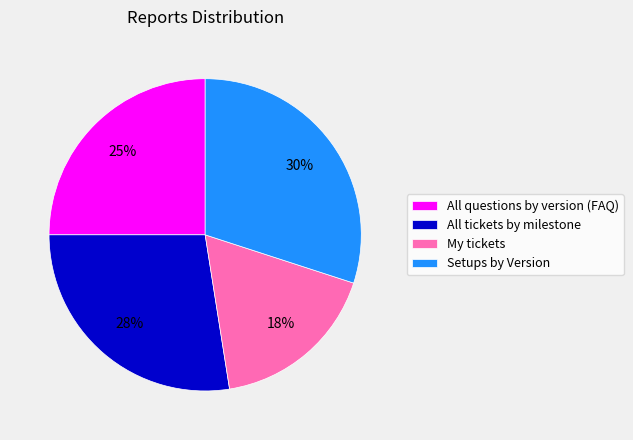

What is the smallest slice in the pie chart?

My tickets